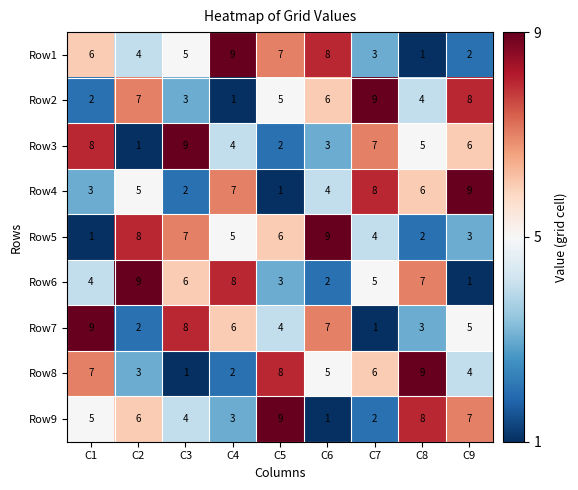

What is the average value of the Row1 series?

5